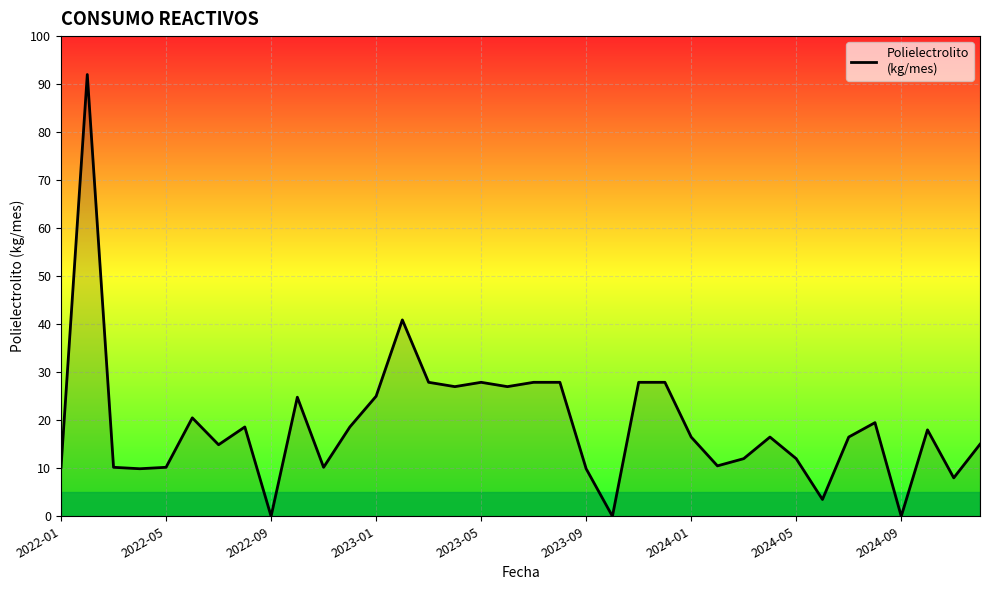

What is the difference between the maximum and minimum values?

92.0